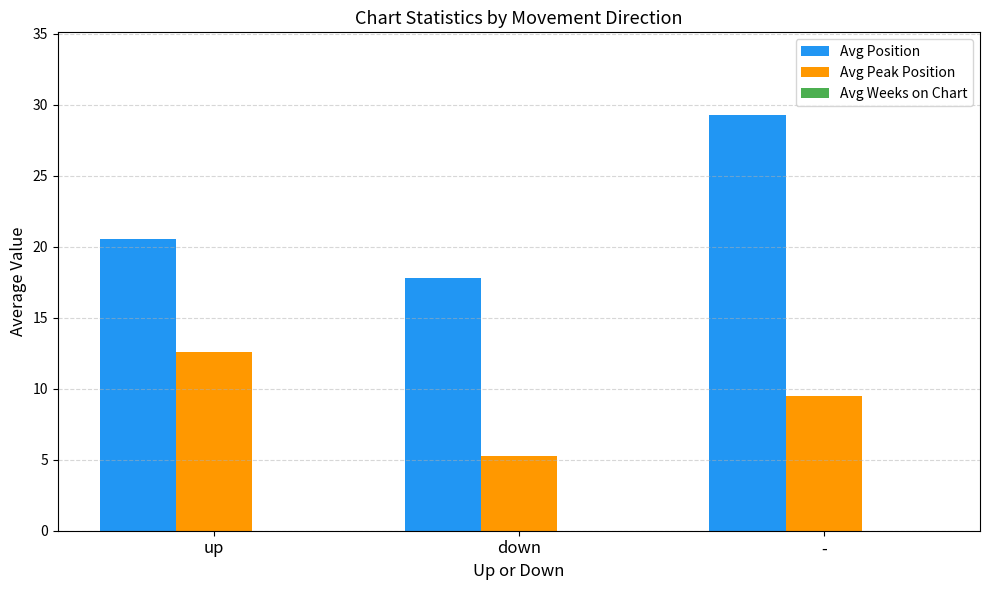

What is the difference between the Avg Peak Position values at up and down?

7.3